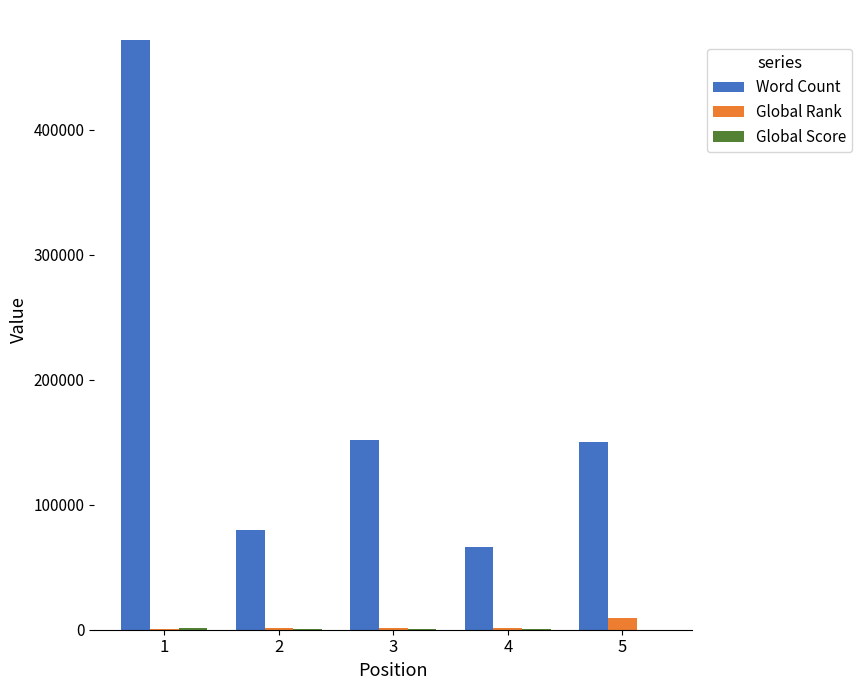

True or false: Word Count has a value of 152000 at 3.

True